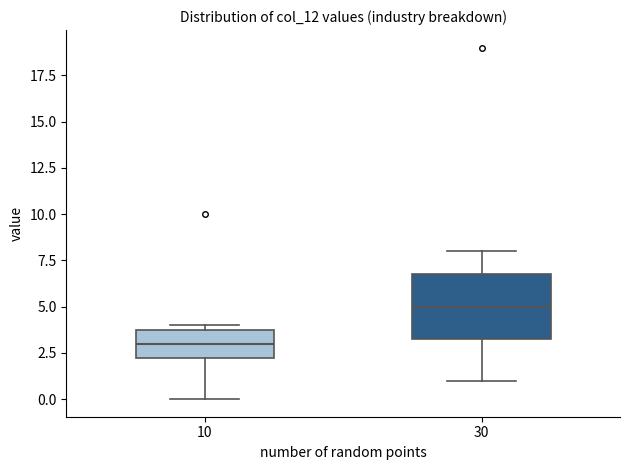

Reading left to right, transcribe this box plot: for each box, give where its median line is, the range the box spans, and where its two whiskers end, as read against the y-axis. The values are not printed on the chart, so give them approximately, as read against the axis.

10: median 3.0, box 2.5 to 4.0, whiskers 0.0 to 4.0 (just above the box's upper edge)
30: median 5.0, box 3.5 to 7.0, whiskers 1.0 to 8.0